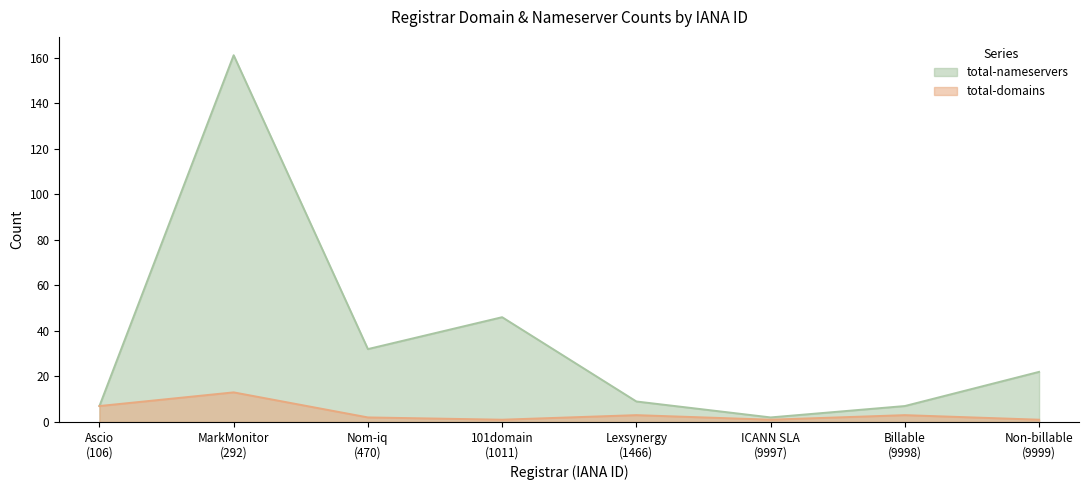

Which series changed the most between Ascio
(106) and Billable
(9998)?

total-domains